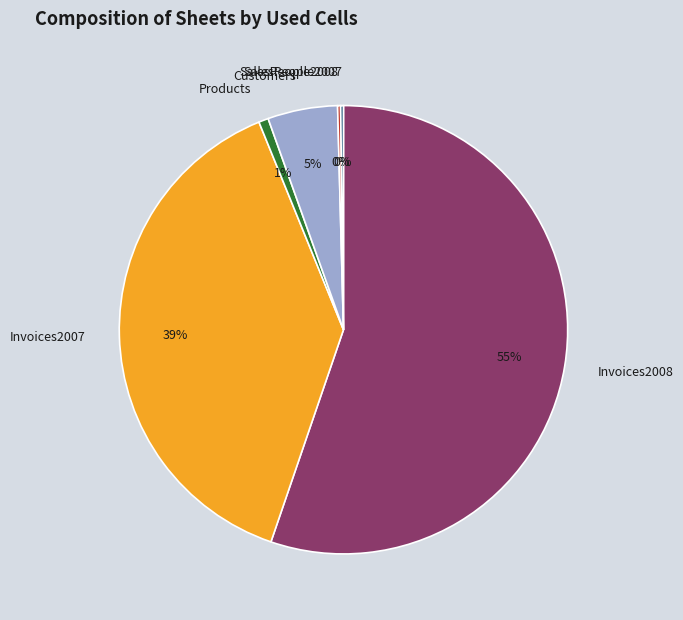

To the nearest percent, what is the average slice percentage?

17%